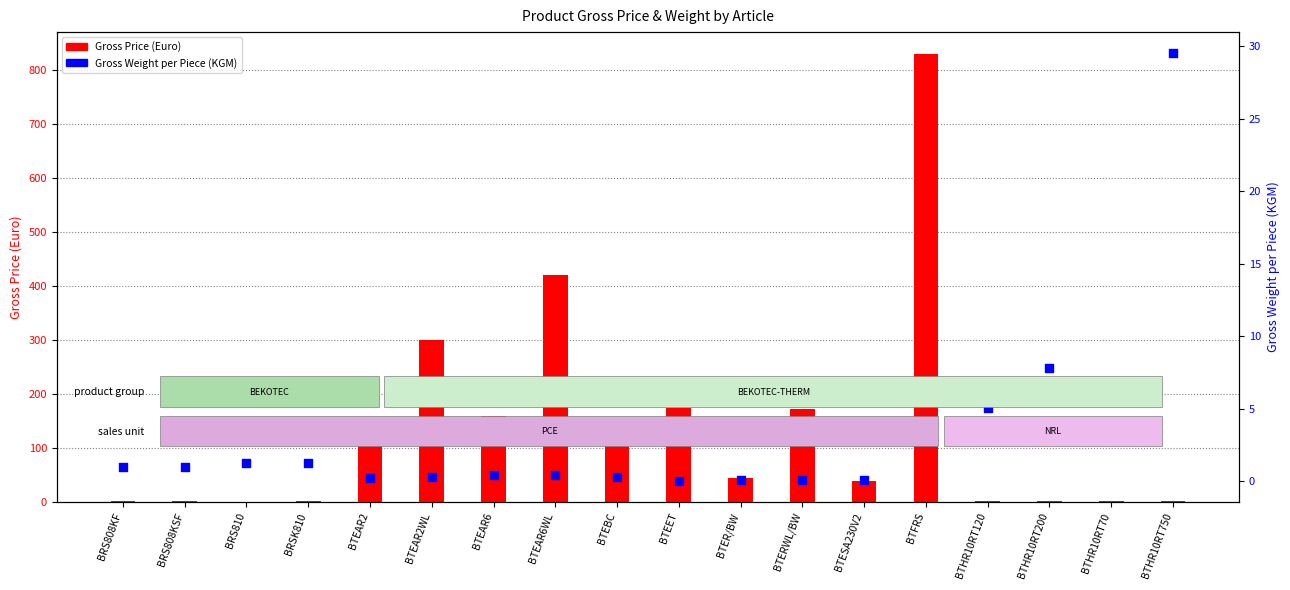

Which series has the widest spread of Y values?

Gross Price (Euro)